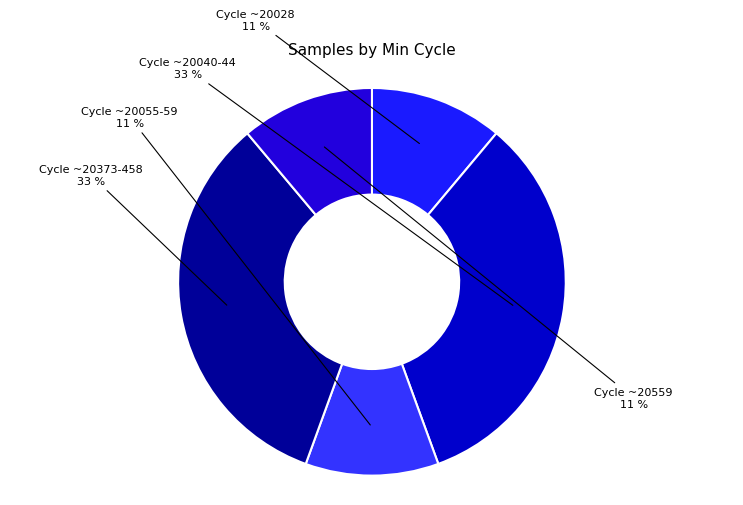

How many slices are in this pie chart?

5